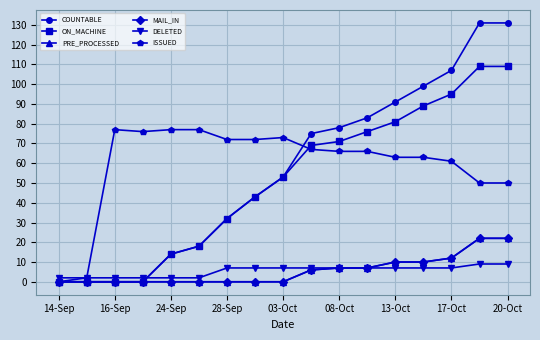

Reading right to left, transcribe all the data shown in this chart.

COUNTABLE: 131	131	107	99	91	83	78	75	53	43	32	18	14	0	0	0	0
ON_MACHINE: 109	109	95	89	81	76	71	69	53	43	32	18	14	0	0	0	0
PRE_PROCESSED: 22	22	12	10	10	7	7	6	0	0	0	0	0	0	0	0	0
MAIL_IN: 22	22	12	10	10	7	7	6	0	0	0	0	0	0	0	0	0
DELETED: 9	9	7	7	7	7	7	7	7	7	7	2	2	2	2	2	2
ISSUED: 50	50	61	63	63	66	66	67	73	72	72	77	77	76	77	2	0